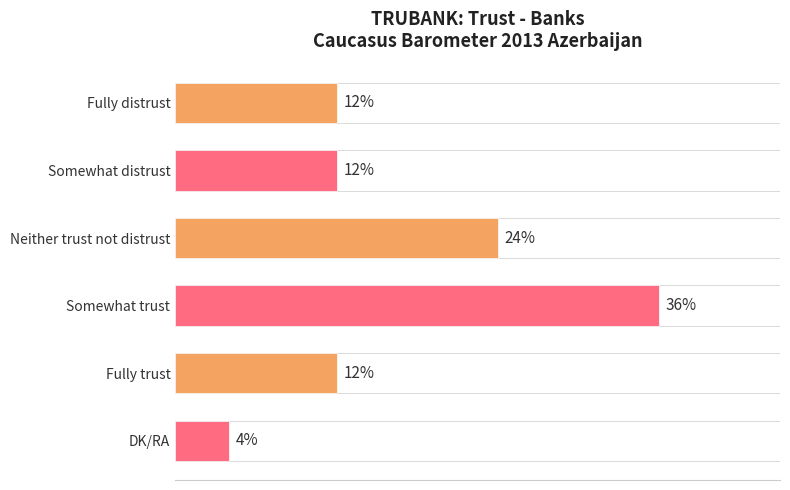

At which label is the value closest to 20?

Neither trust not distrust